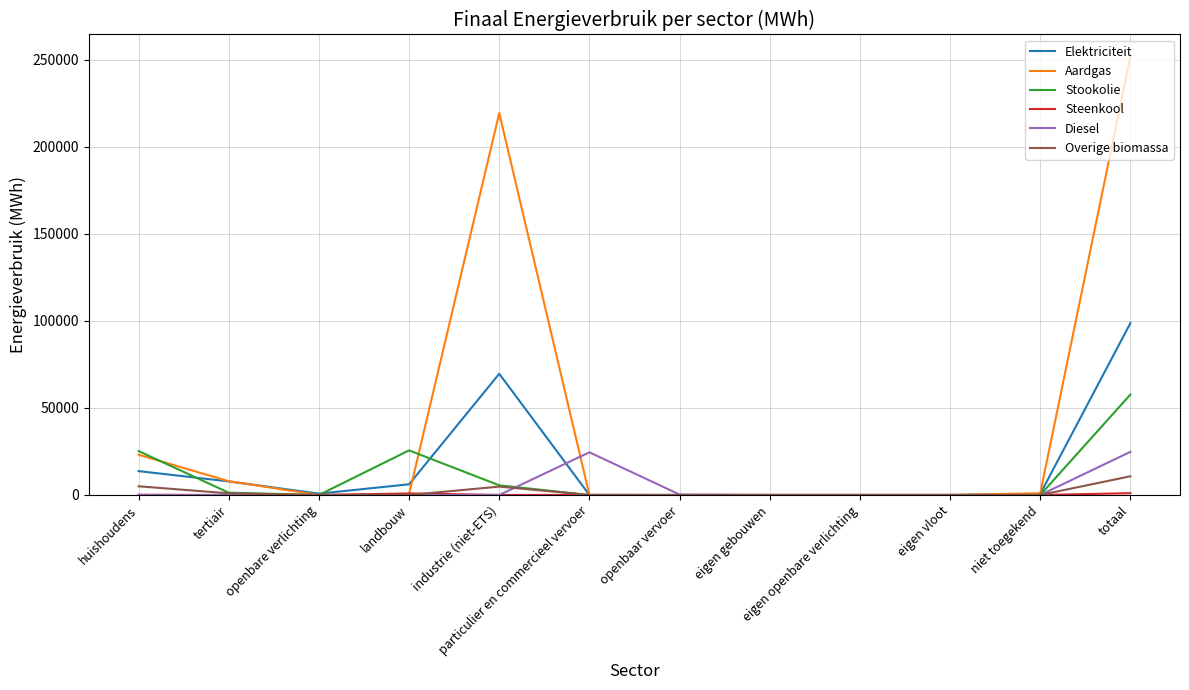

Between landbouw and eigen gebouwen, which series saw the biggest shift?

Stookolie